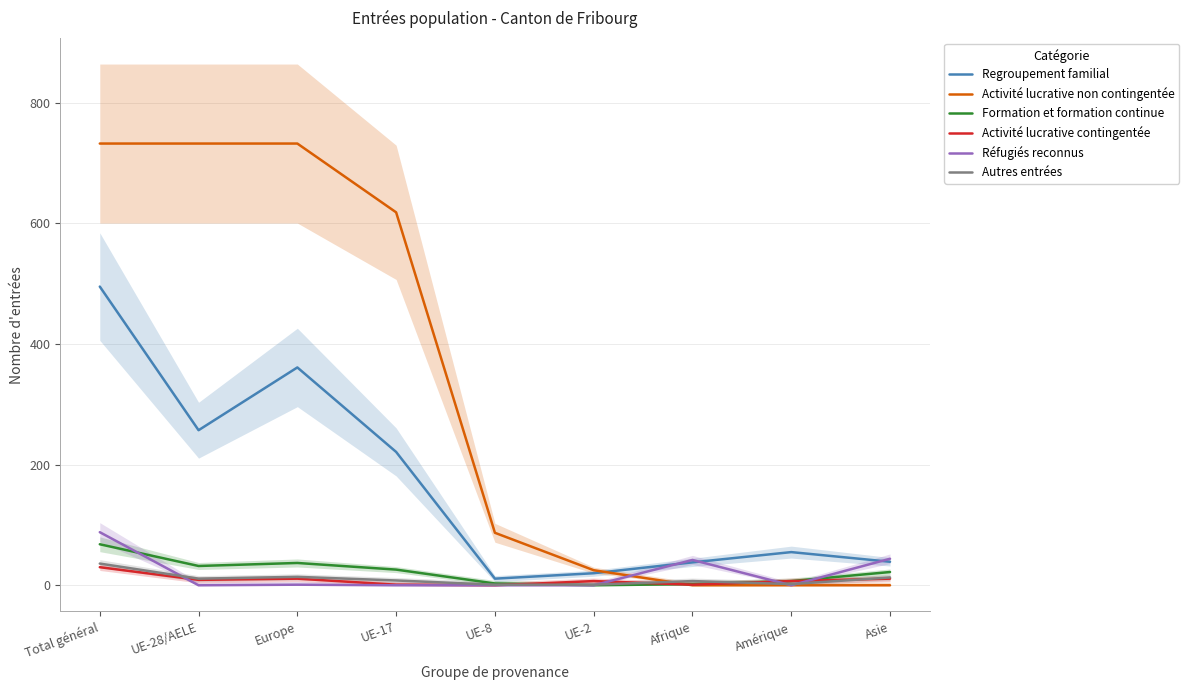

Is the value of Regroupement familial at UE-8 greater than the value of Formation et formation continue at Total général?

No